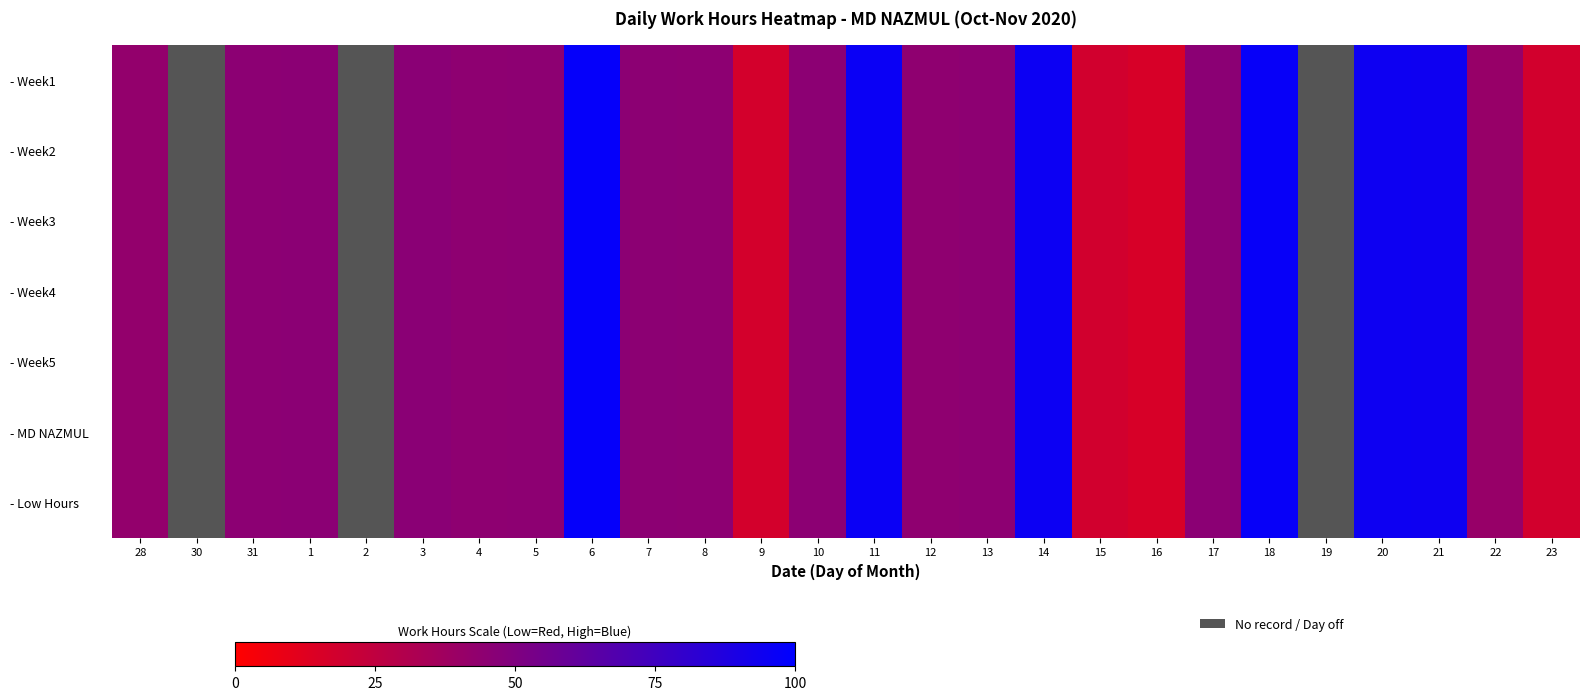

Is the value of - Week5 at 21 greater than the value of - Week1 at 23?

Yes